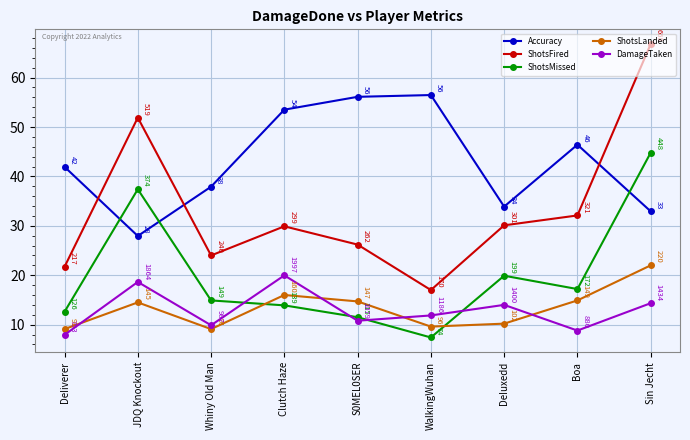

Is the value of Accuracy at JDQ Knockout greater than the value of ShotsLanded at S0MEL0SER?

Yes